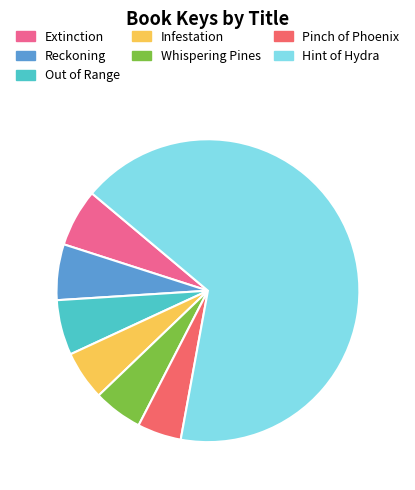

Approximately how many times larger is the value at Reckoning compared to Infestation?

1.1